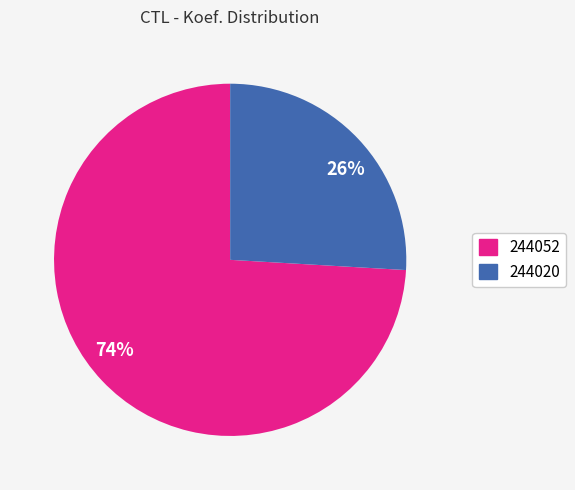

Which category has the biggest portion of the pie?

74%